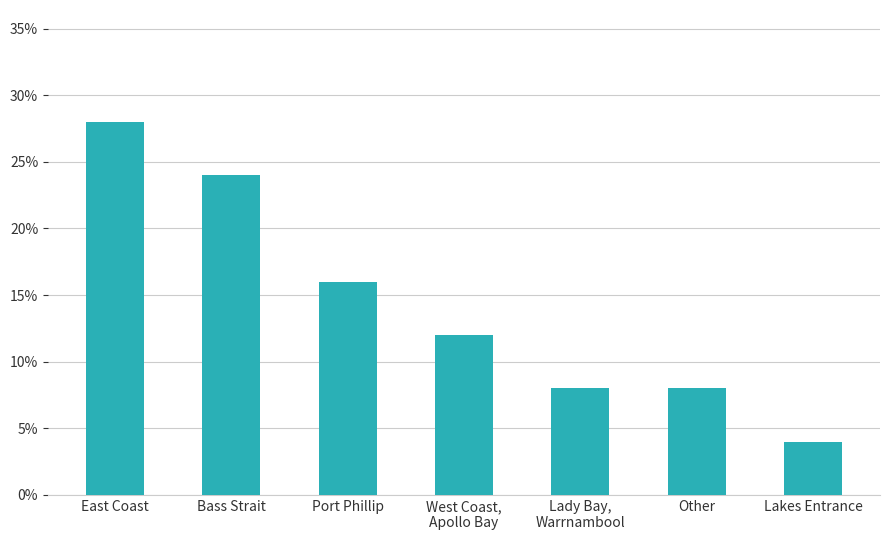

What is the label of the 2nd bar from the right?

Other